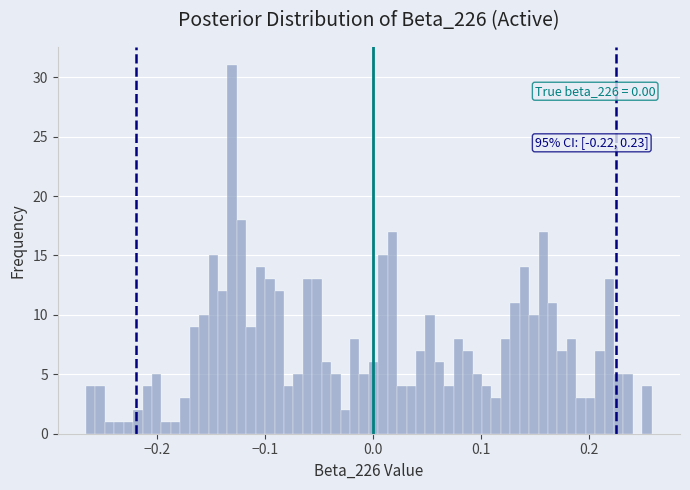

Around what value on the x-axis is the tallest bar? Give the approximate position of its centre, as read against the axis.

-0.13